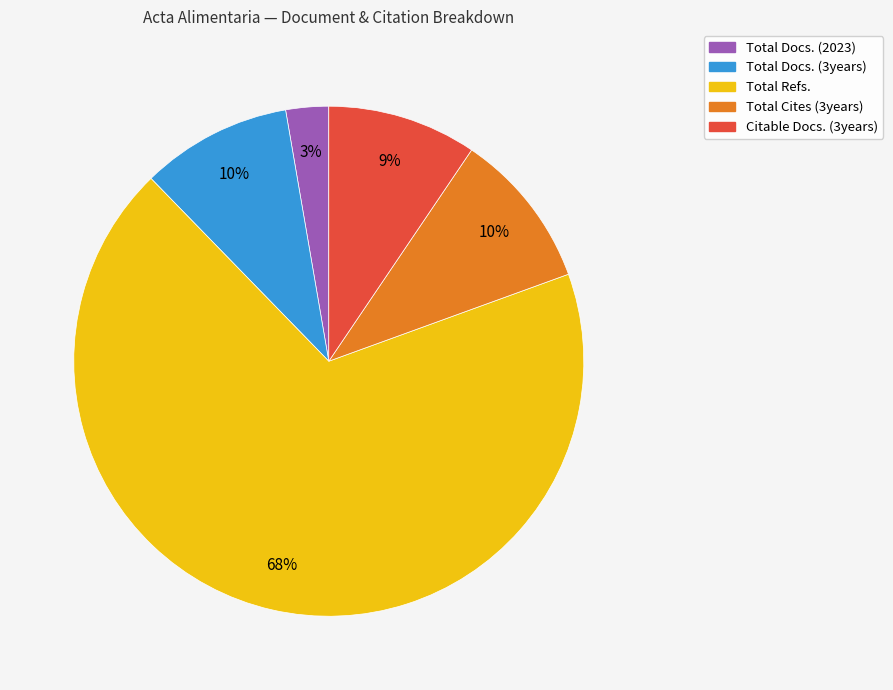

Count the number of slices in the pie.

5